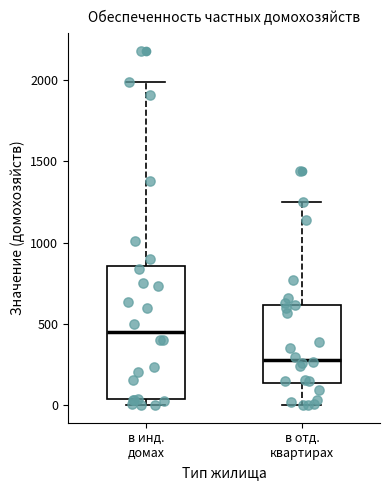

Which box is the tallest, from its lower edge to its upper edge?

в инд. домах